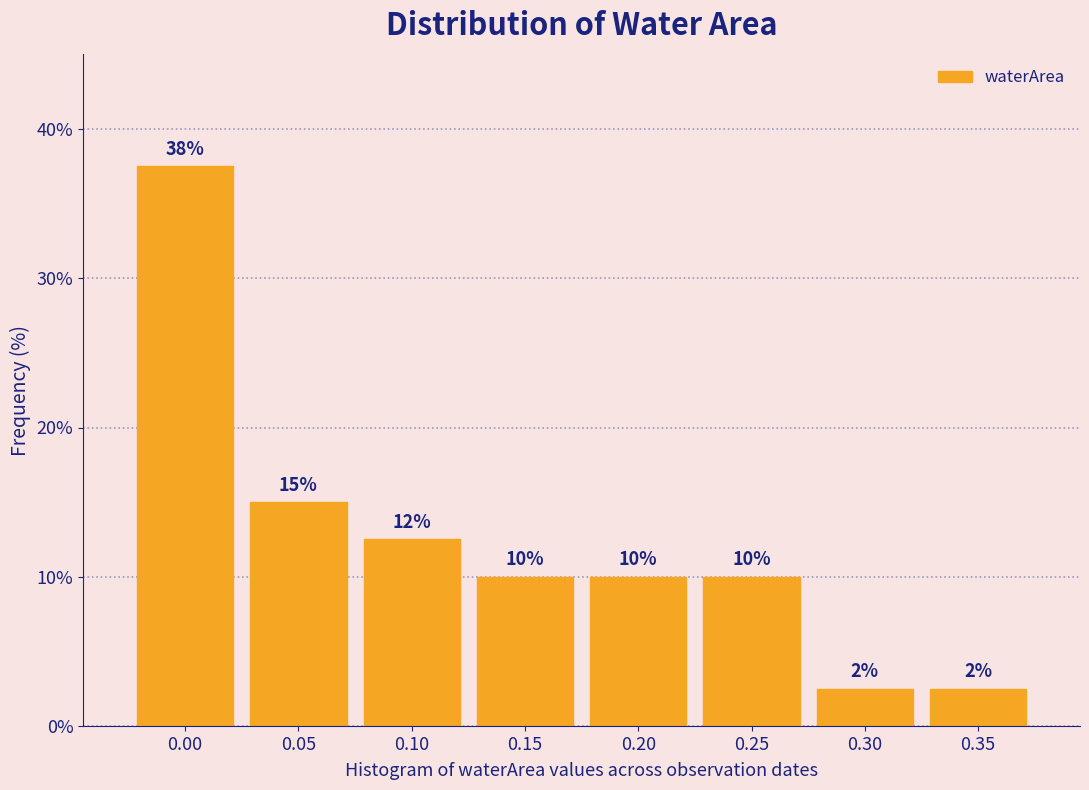

Between 0.20 and 0.05, which is larger?

0.05